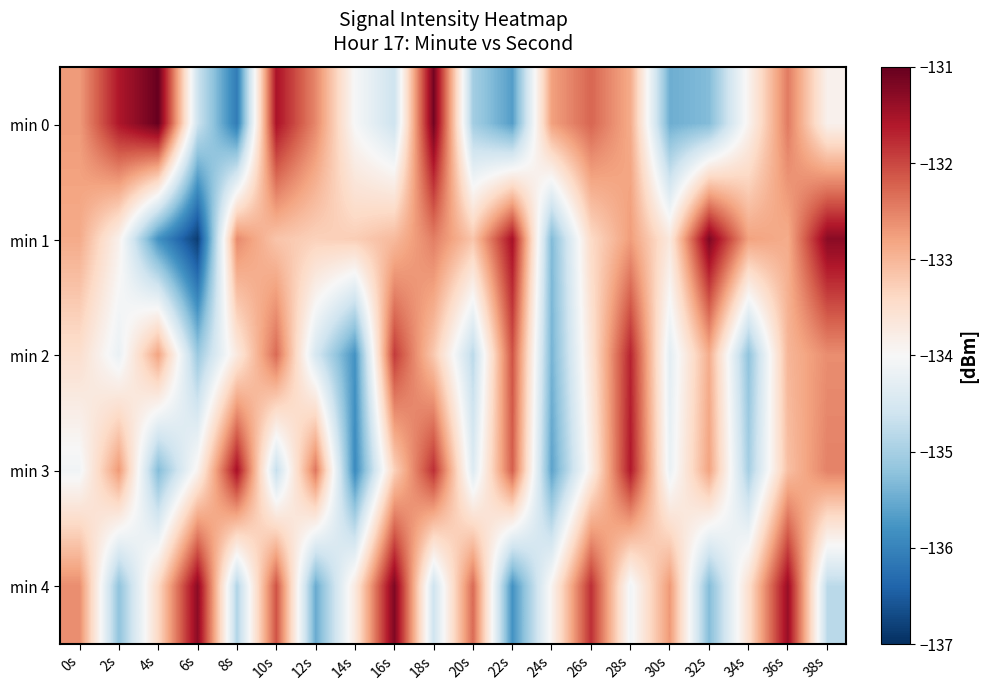

Which has a higher value, 34s or 32s?

34s